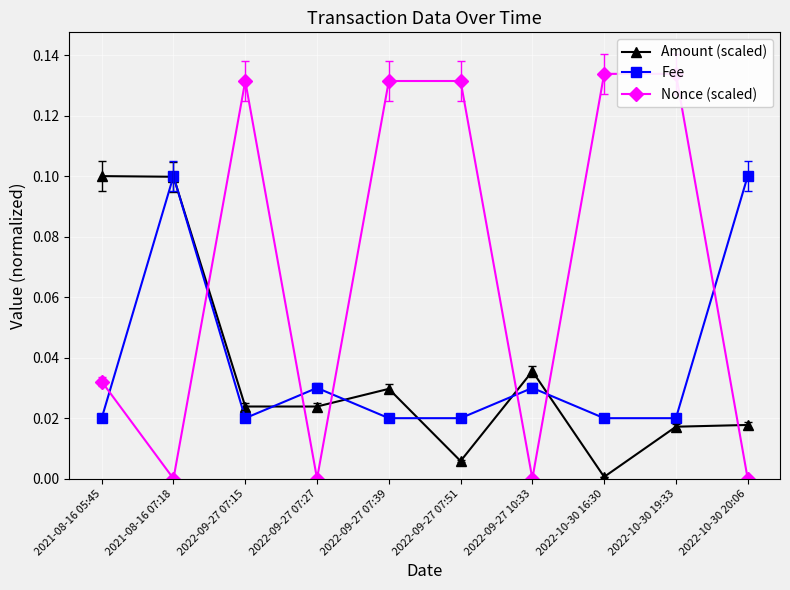

Reading left to right, extract all data points from this chart.

Amount (scaled): 2021-08-16 05:45=0.1	2021-08-16 07:18=0.1	2022-09-27 07:15=0.0	2022-09-27 07:27=0.0	2022-09-27 07:39=0.0	2022-09-27 07:51=0.0	2022-09-27 10:33=0.0	2022-10-30 16:30=0.0	2022-10-30 19:33=0.0	2022-10-30 20:06=0.0
Fee: 2021-08-16 05:45=0.0	2021-08-16 07:18=0.1	2022-09-27 07:15=0.0	2022-09-27 07:27=0.0	2022-09-27 07:39=0.0	2022-09-27 07:51=0.0	2022-09-27 10:33=0.0	2022-10-30 16:30=0.0	2022-10-30 19:33=0.0	2022-10-30 20:06=0.1
Nonce (scaled): 2021-08-16 05:45=0.0	2021-08-16 07:18=0.0	2022-09-27 07:15=0.1	2022-09-27 07:27=0.0	2022-09-27 07:39=0.1	2022-09-27 07:51=0.1	2022-09-27 10:33=0.0	2022-10-30 16:30=0.1	2022-10-30 19:33=0.1	2022-10-30 20:06=0.0